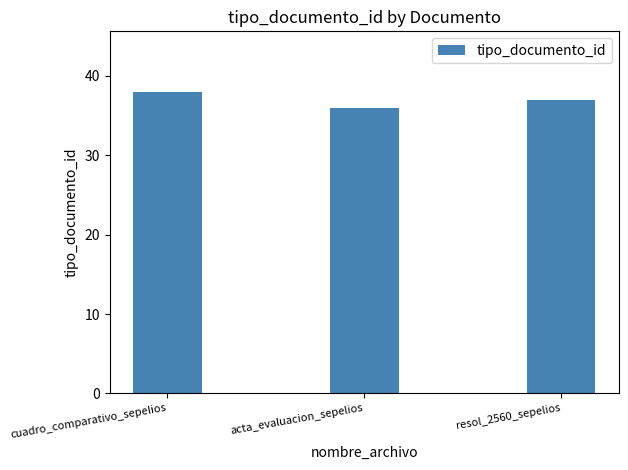

The chart shows a value of 38 at cuadro_comparativo_sepelios. True or false?

True